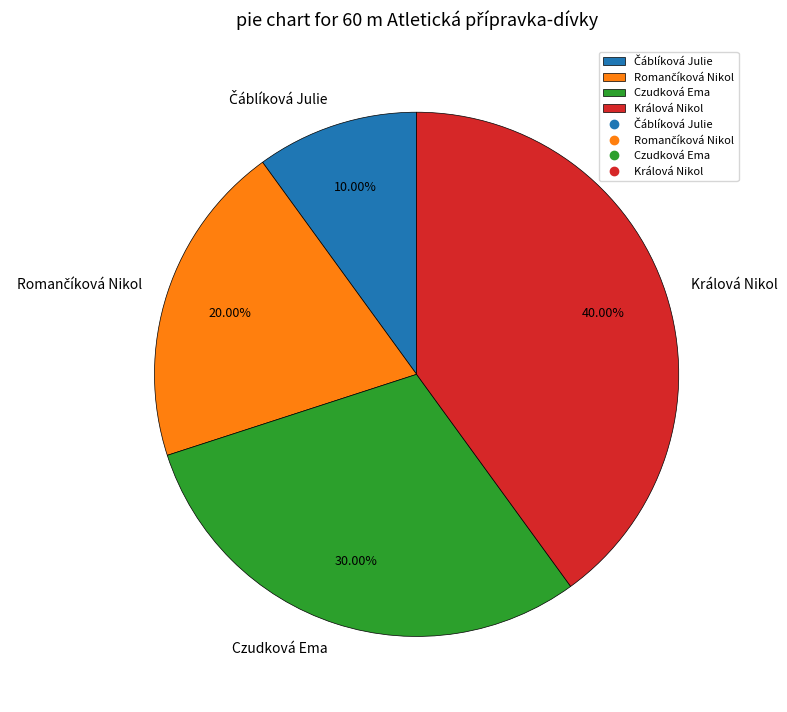

What is the largest slice in the pie chart?

Králová Nikol